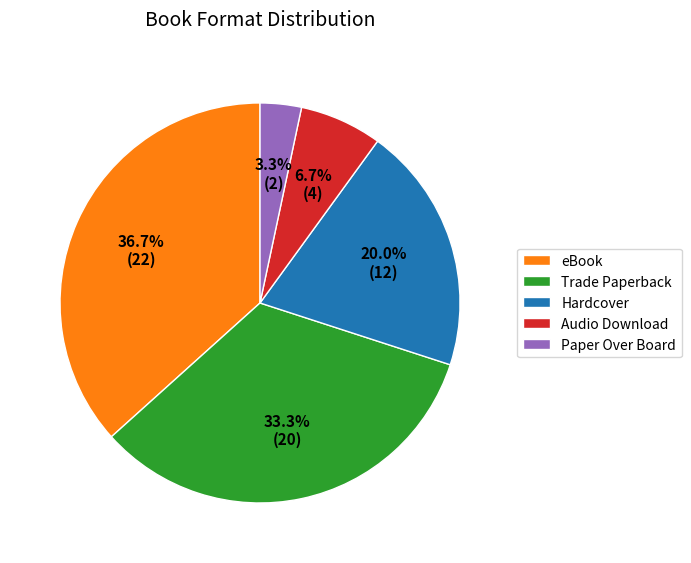

Which slice is the smallest?

Paper Over Board